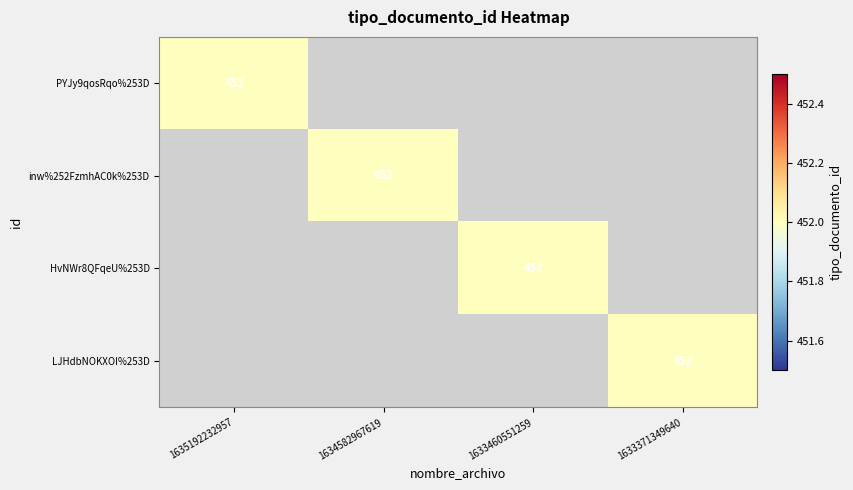

The value of HvNWr8QFqeU%253D at 1633460551259 is 452. True or false?

True